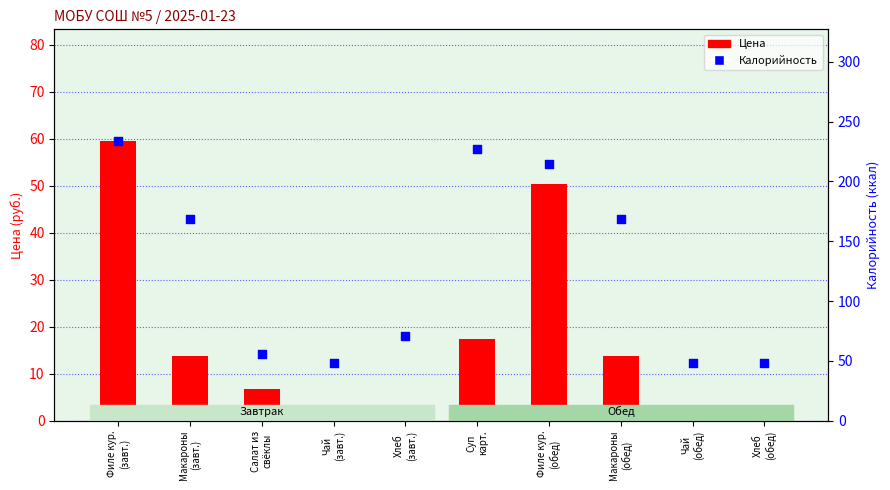

Is the value of Цена at Чай
(обед) greater than the value of Калорийность at Хлеб
(обед)?

No